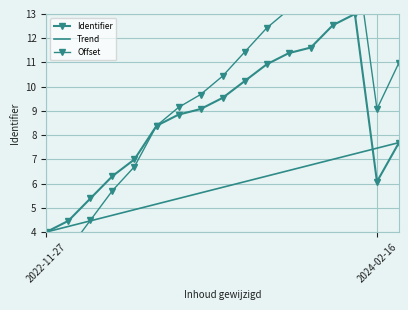

The value of Offset at 2022-11-27 is 2.5. True or false?

True